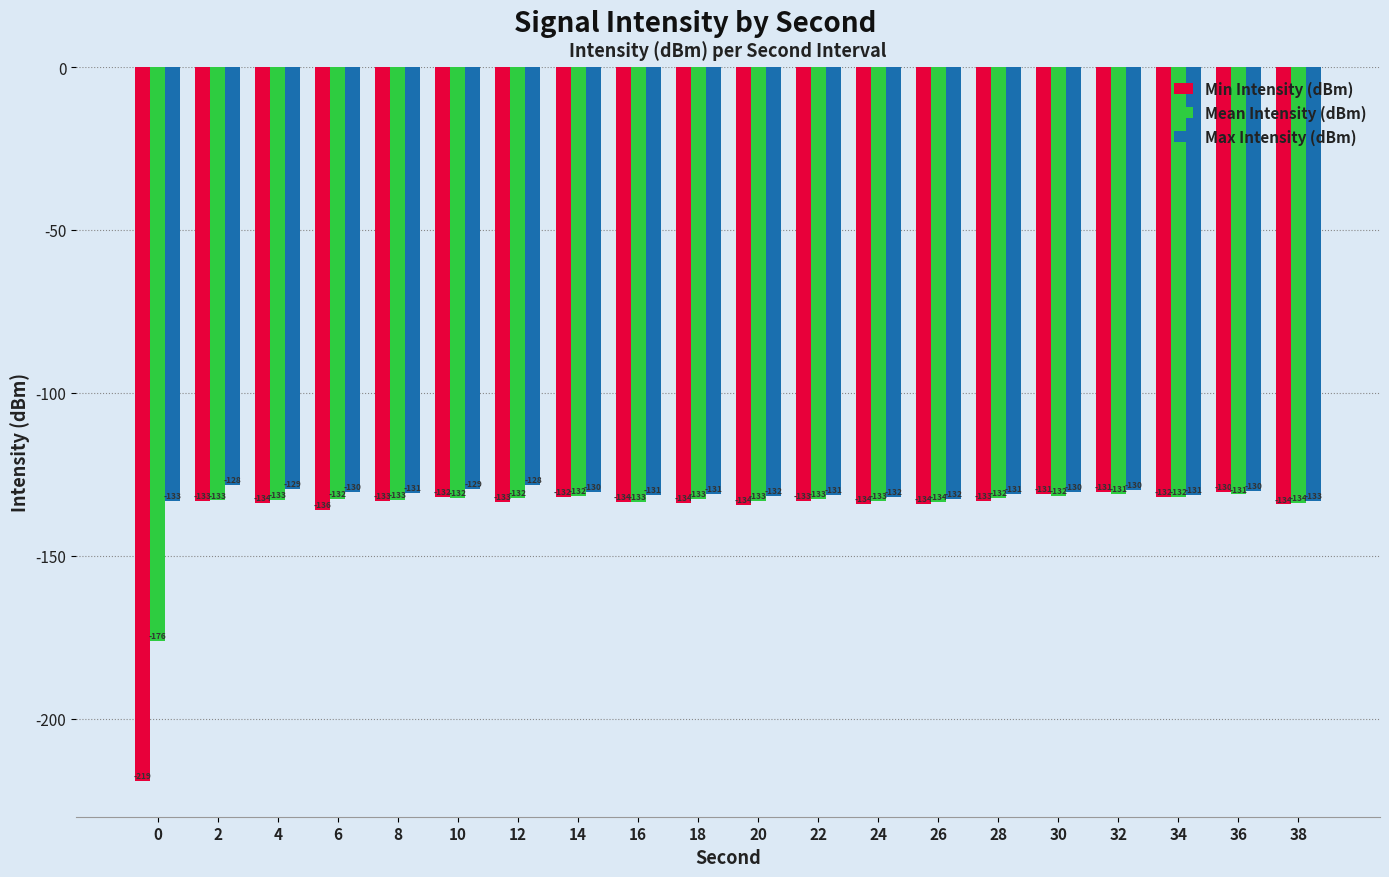

Which series has the widest spread of values?

Min Intensity (dBm)